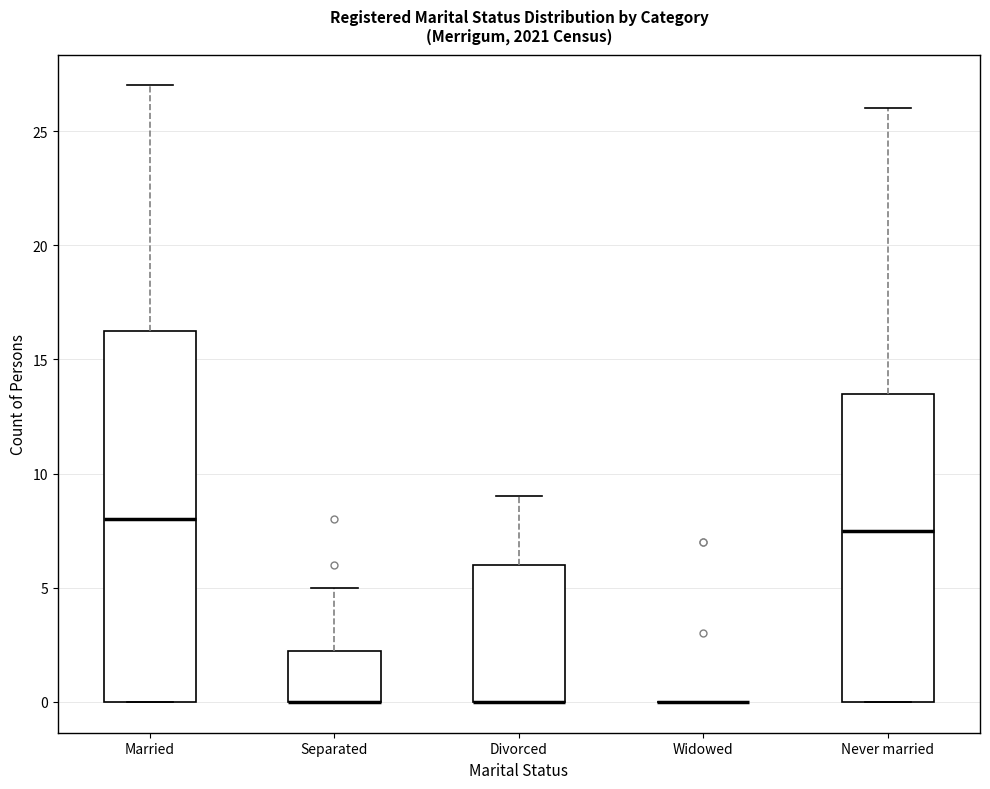

Reading left to right, read every box against the y-axis: the position of its median line, the range the box covers, and the ends of its whiskers. The values are not printed on the chart, so give them approximately, as read against the axis.

Married: median 8.0, box 0.0 to 16.5, whiskers 0.0 to 27.0
Separated: median 0.0 (drawn on the box's lower edge), box 0.0 to 2.5, whiskers 0.0 to 5.0
Divorced: median 0.0 (drawn on the box's lower edge), box 0.0 to 6.0, whiskers 0.0 to 9.0
Widowed: box collapsed to a line at 0.0, whiskers 0.0 to 0.0
Never married: median 7.5, box 0.0 to 13.5, whiskers 0.0 to 26.0